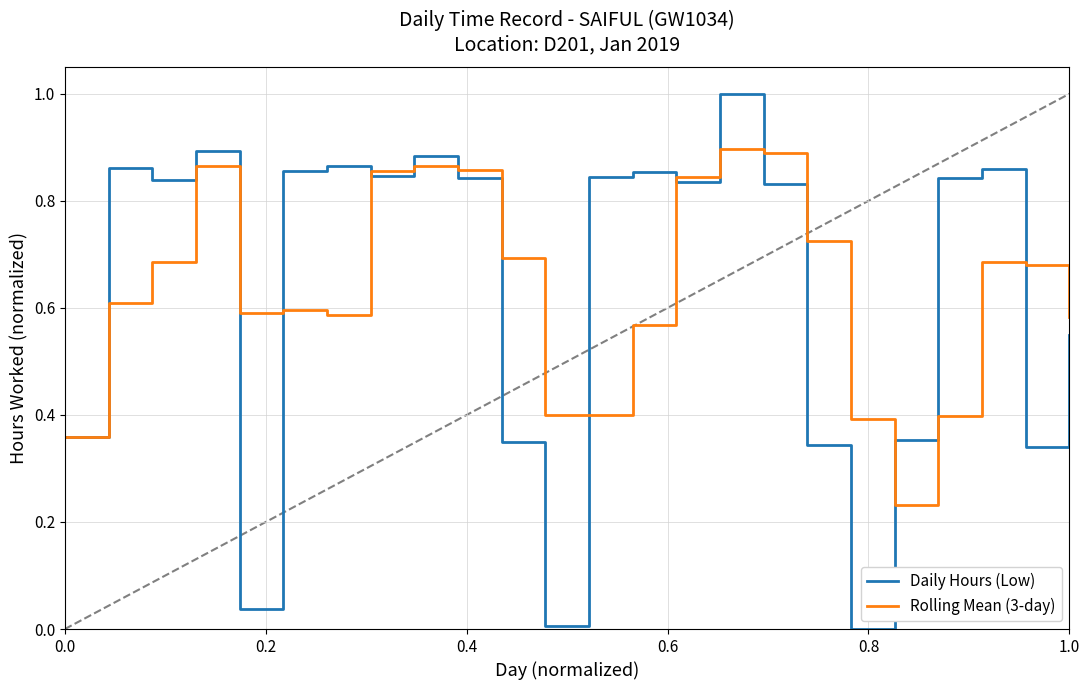

Rank the series by their maximum value, from highest to lowest.

Daily Hours (Low), Rolling Mean (3-day)